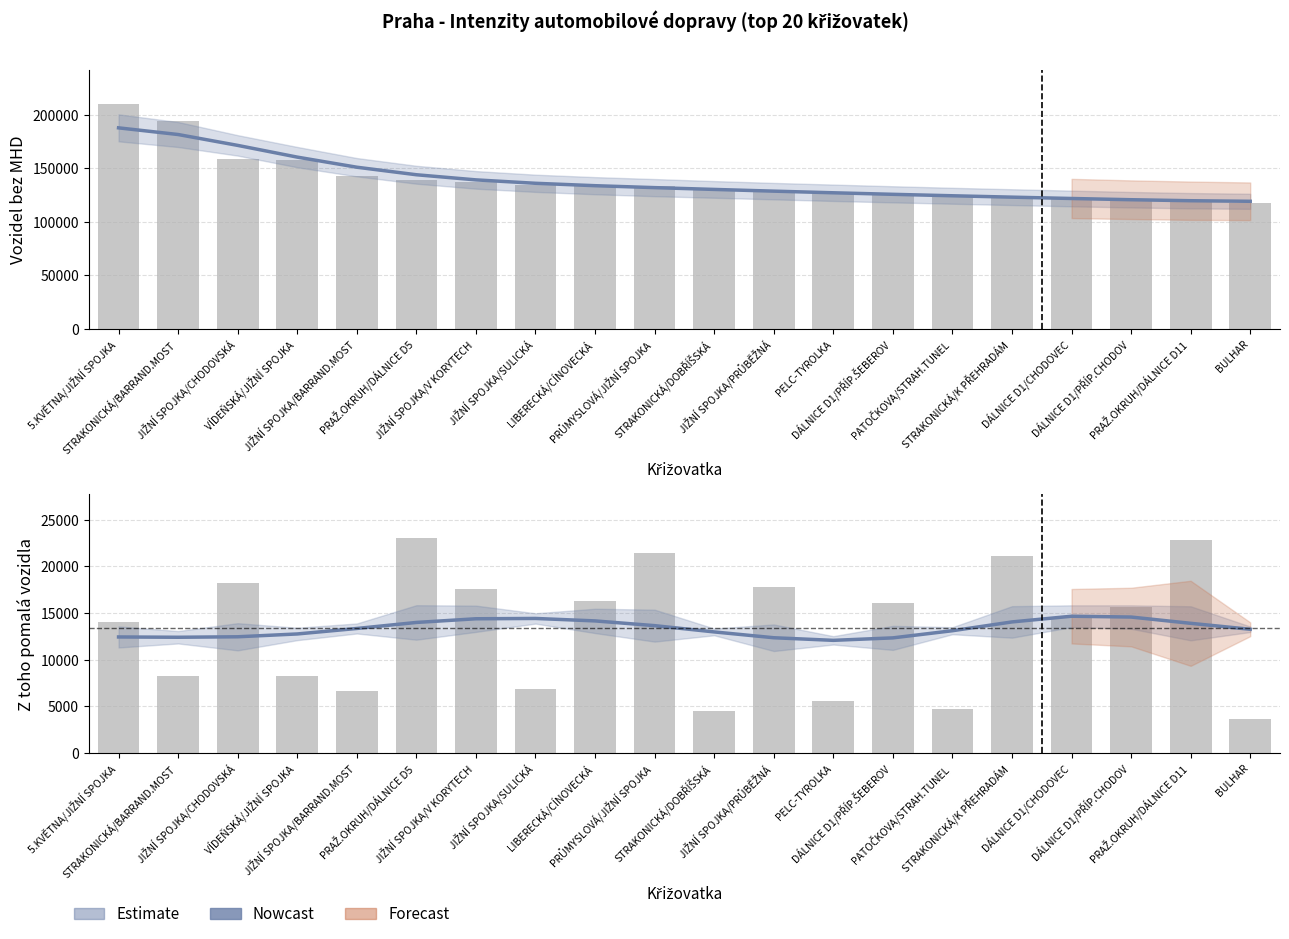

Between JIŽNÍ SPOJKA/SULICKÁ and PRAŽ.OKRUH/DÁLNICE D11, which series saw the biggest shift?

Z toho pomalá